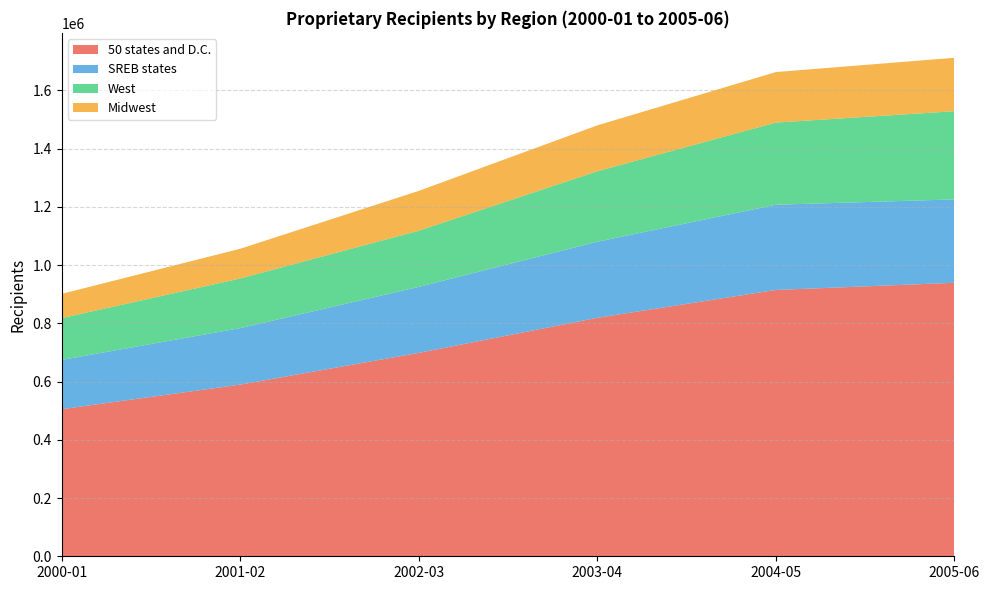

Reading left to right, list all the values displayed in this chart.

50 states and D.C.: 505211	589615	698602	819043	914787	939374
SREB states: 169246	193931	226671	261319	292663	286431
West: 143560	170665	192951	242035	282201	302943
Midwest: 83235	102015	136798	157634	173478	183516